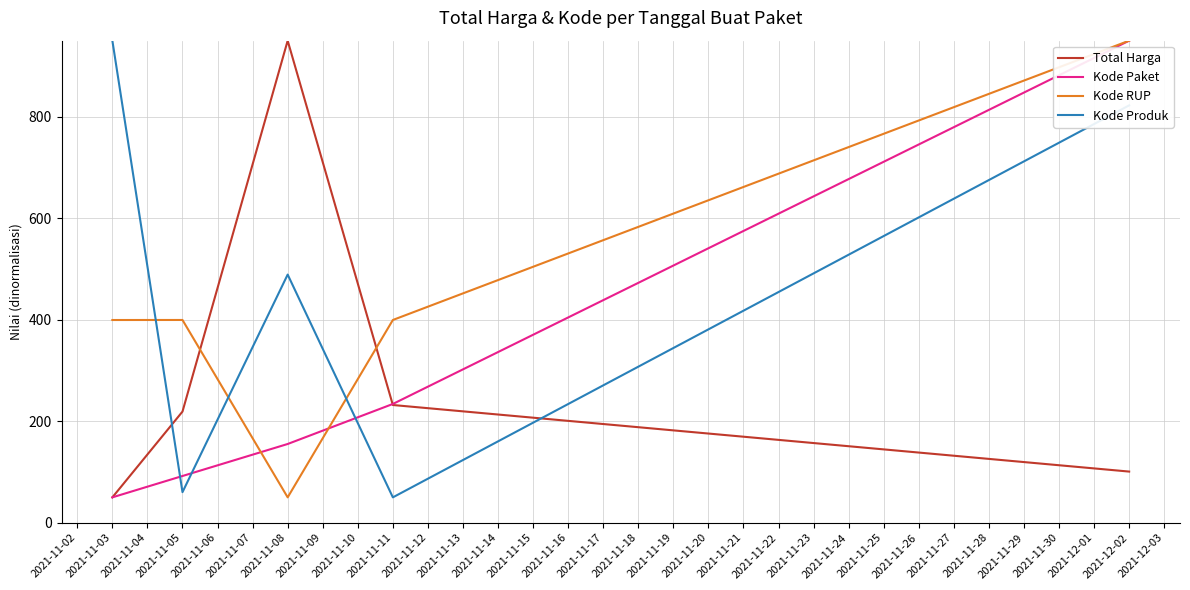

What is the smallest value displayed?

50.0